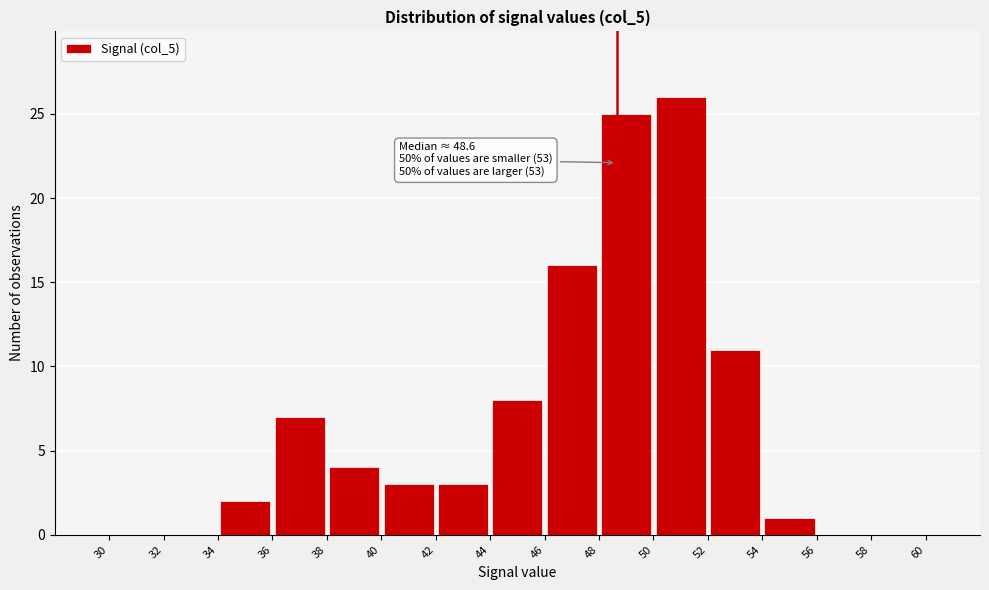

Which range on the x-axis has the tallest bar?

50 to 52